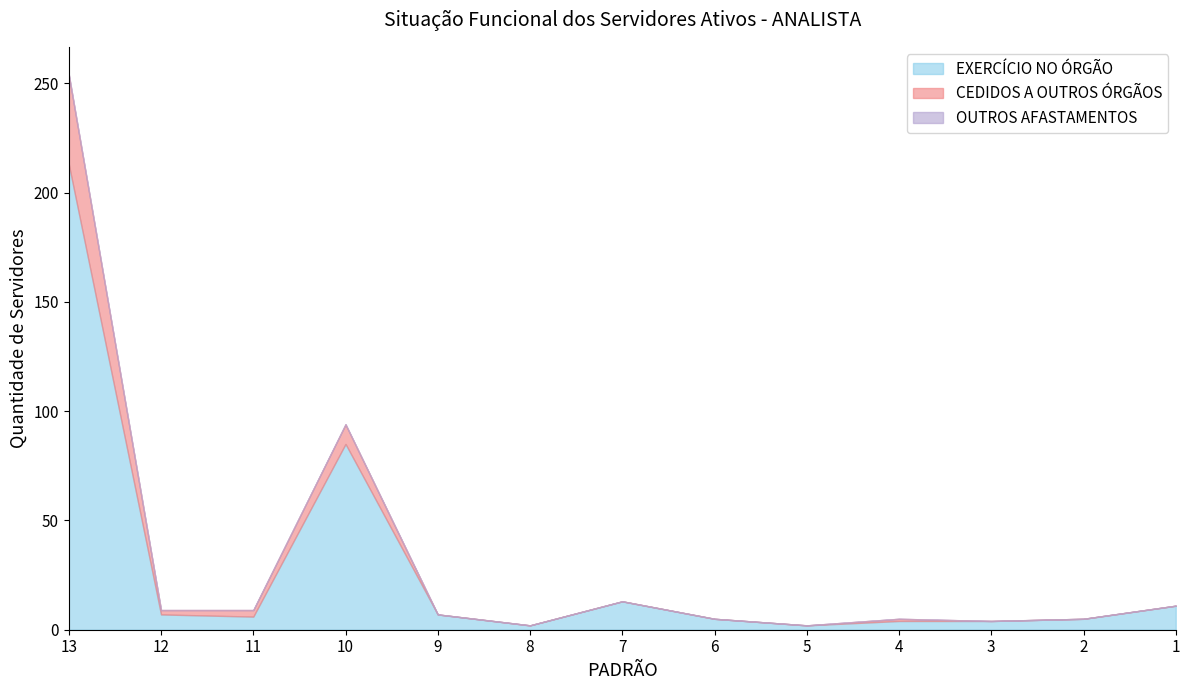

At which category is the sum across all series the highest?

13